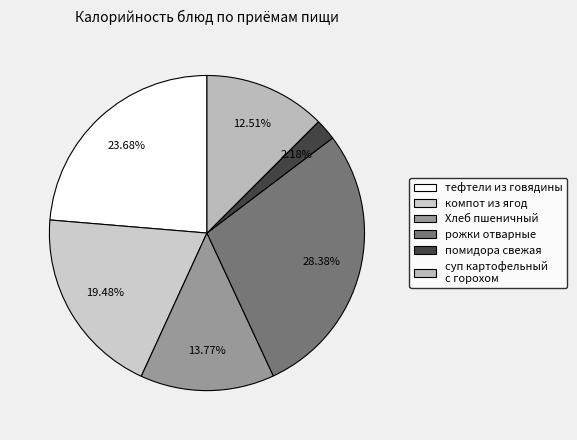

How many segments does this pie chart have?

6